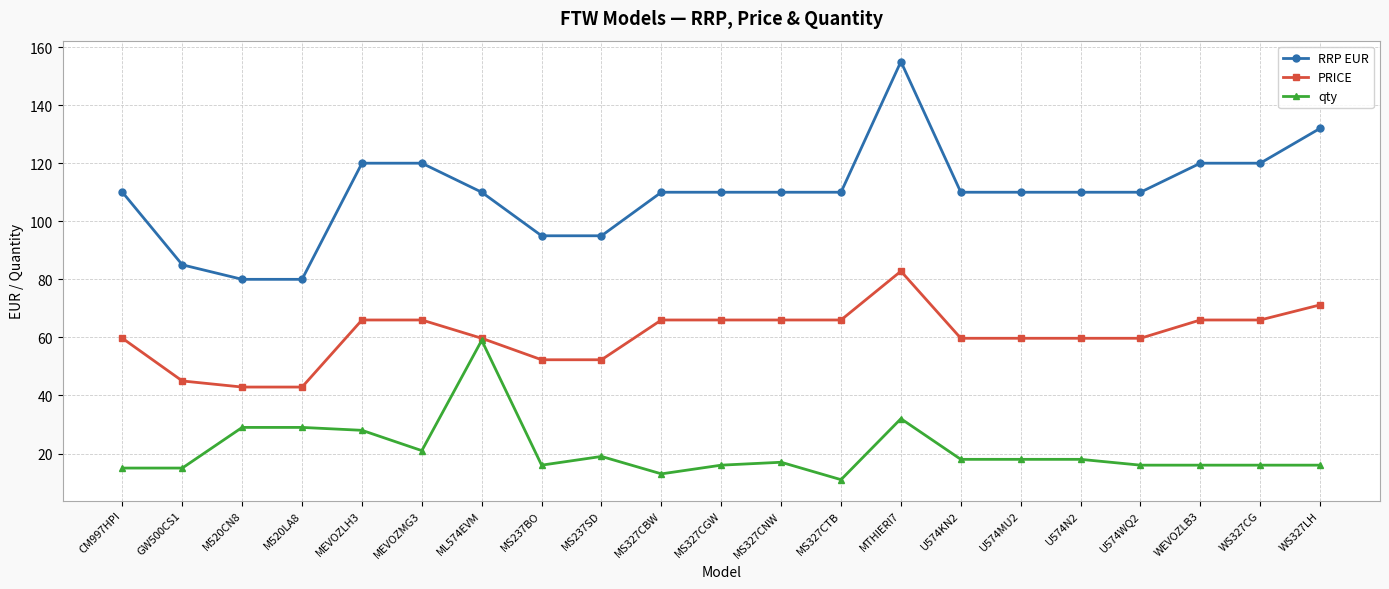

What is the minimum value shown in the chart?

11.0